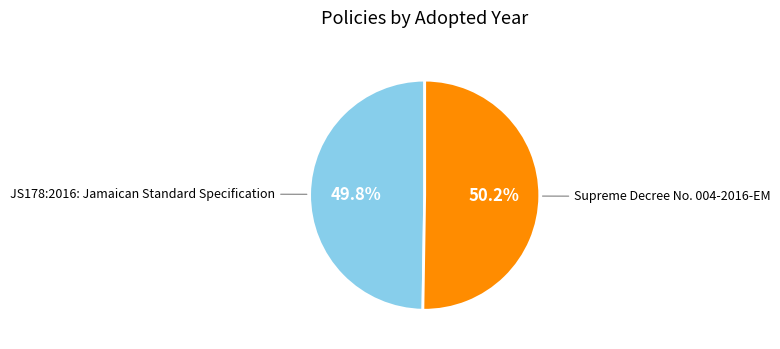

Is there any slice that represents more than half of the pie?

Yes